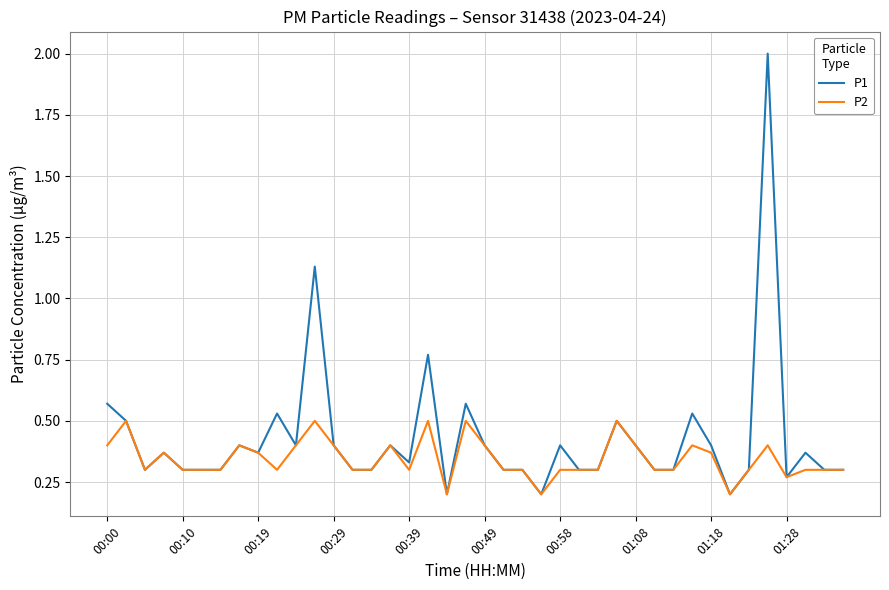

What is the greatest value displayed?

2.0